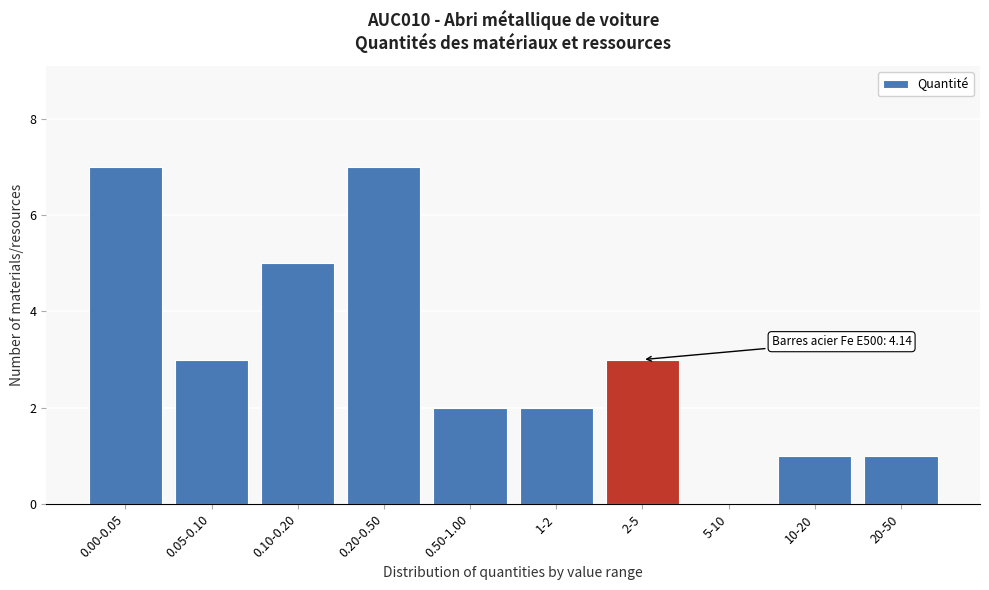

Reading left to right, list all the values displayed in this chart.

0.00-0.05=7	0.05-0.10=3	0.10-0.20=5	0.20-0.50=7	0.50-1.00=2	1-2=2	2-5=3	5-10=0	10-20=1	20-50=1